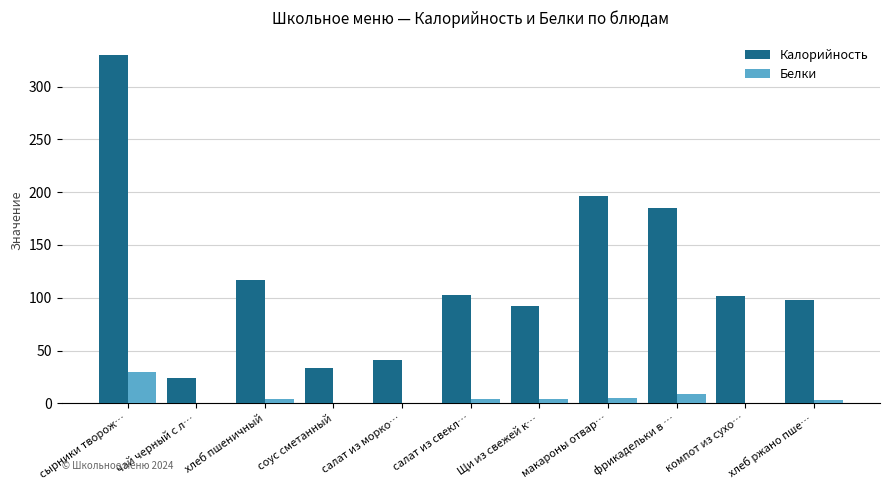

At which label is Калорийность closest to 176?

фрикадельки в …